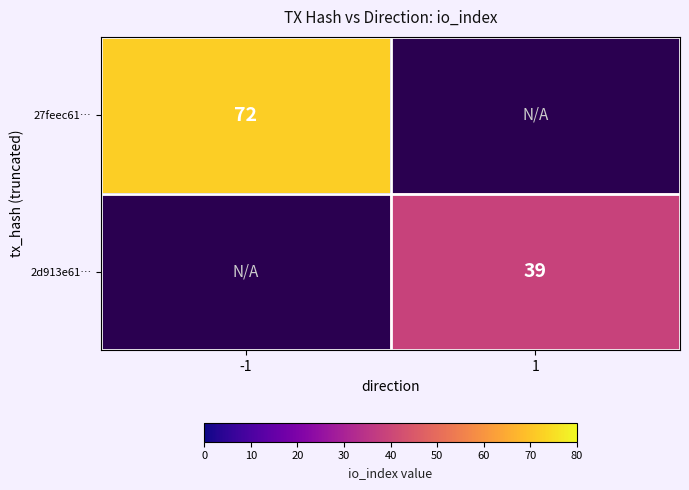

True or false: 2d913e61… has a value of 20.7 at 1.

False